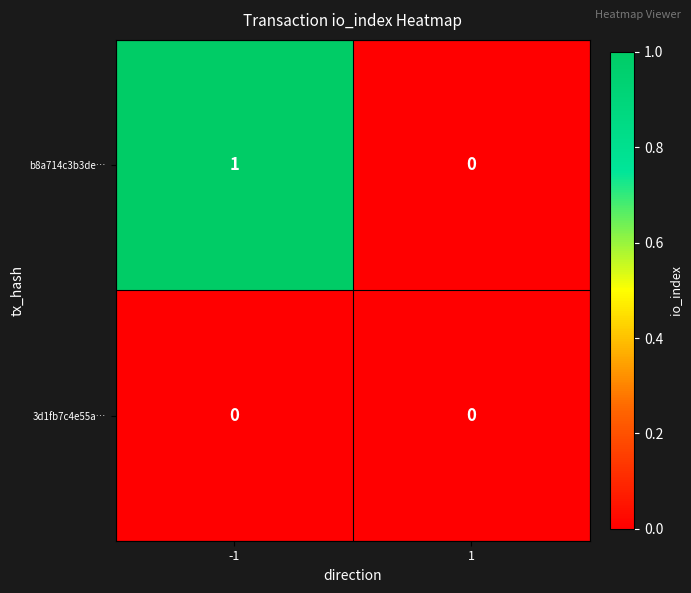

The value of 3d1fb7c4e55a… at 1 is 0. True or false?

True